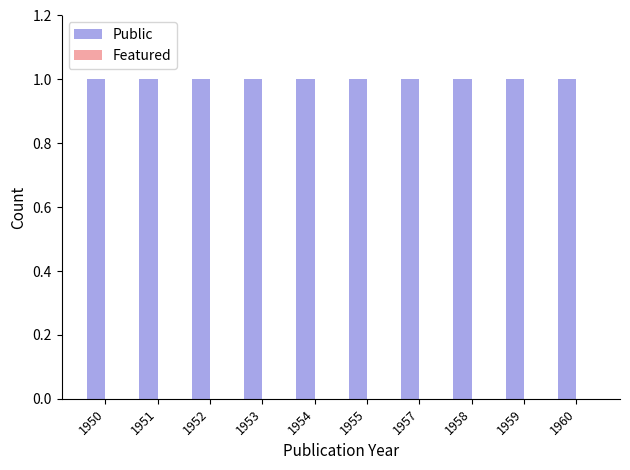

Between 1955 and 1959, which is larger?

1955